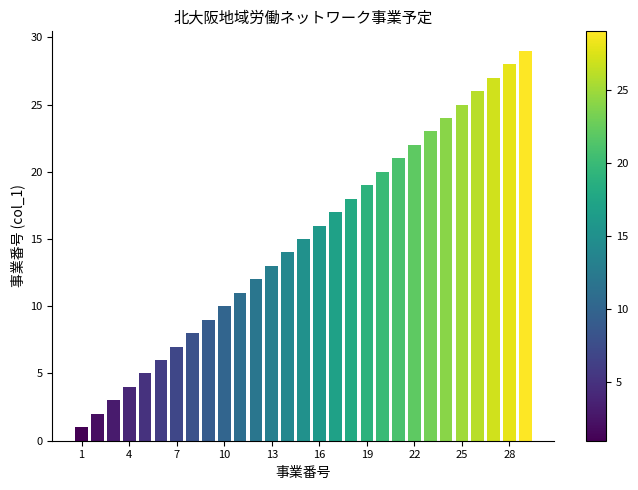

How many distinct data groups are displayed?

1